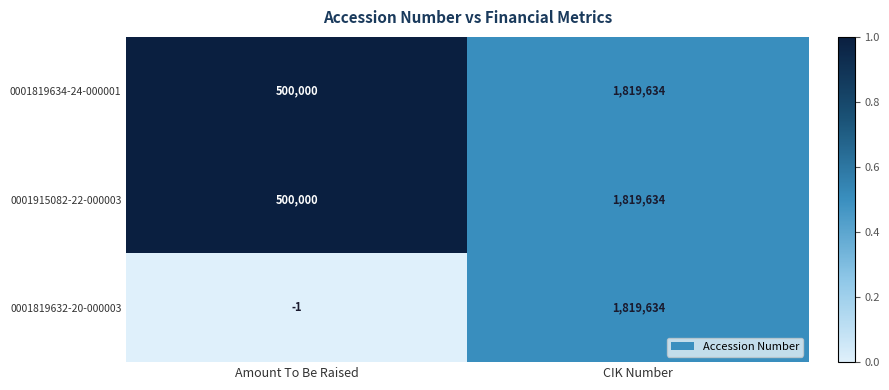

List the labels in order of 0001819634-24-000001 value, largest first.

CIK Number, Amount To Be Raised